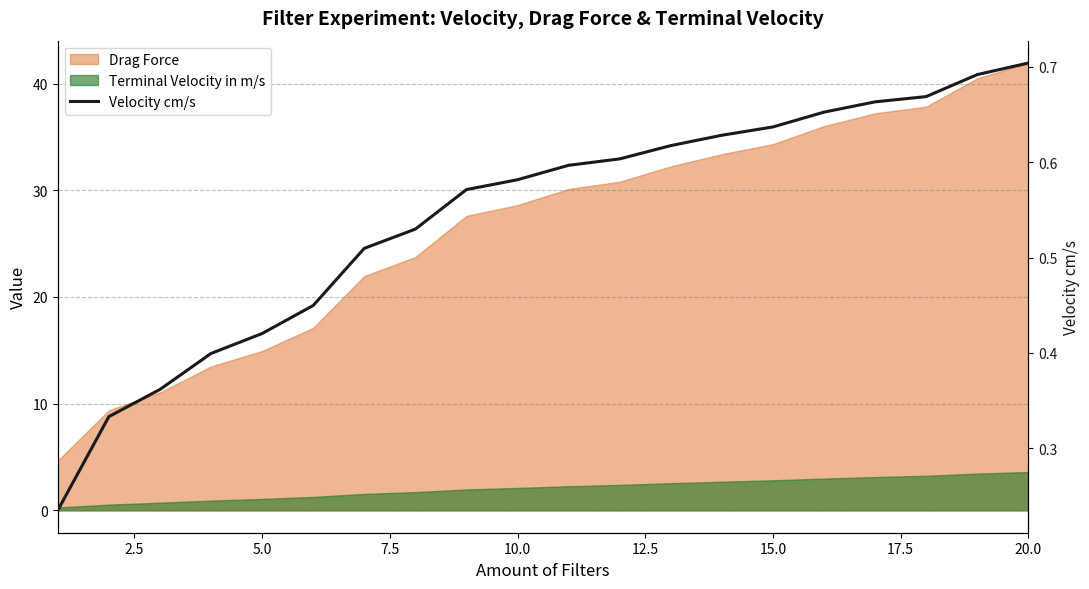

Does the chart have visible grid lines?

Yes